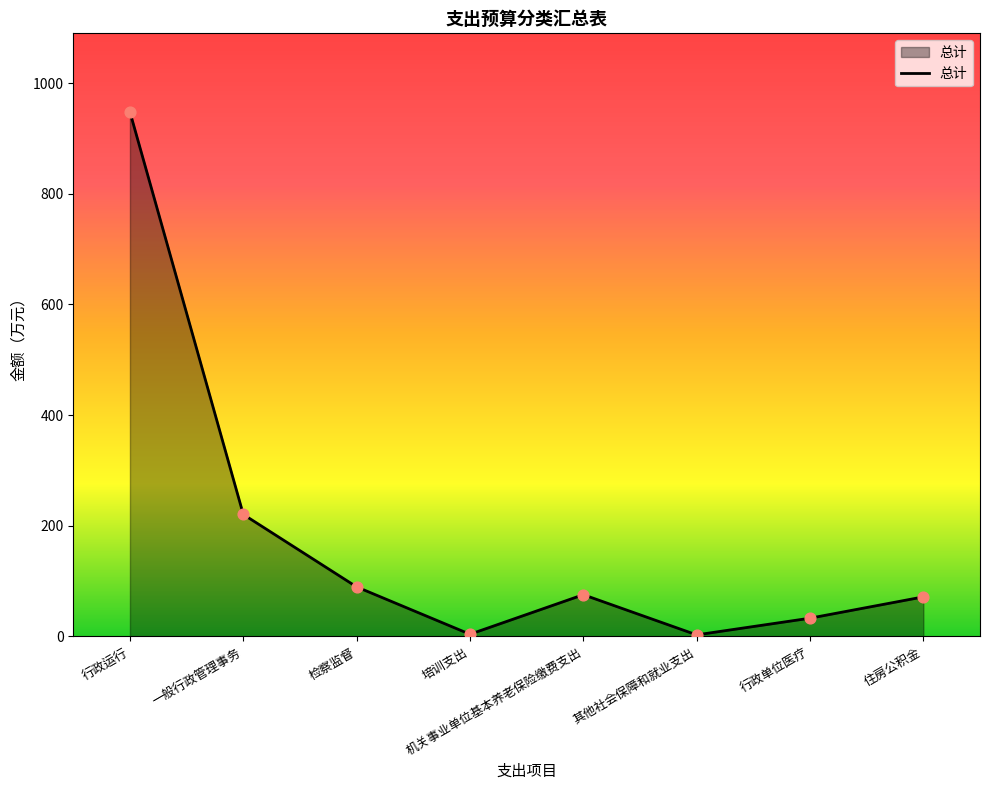

Which has a higher value, 检察监督 or 其他社会保障和就业支出?

检察监督